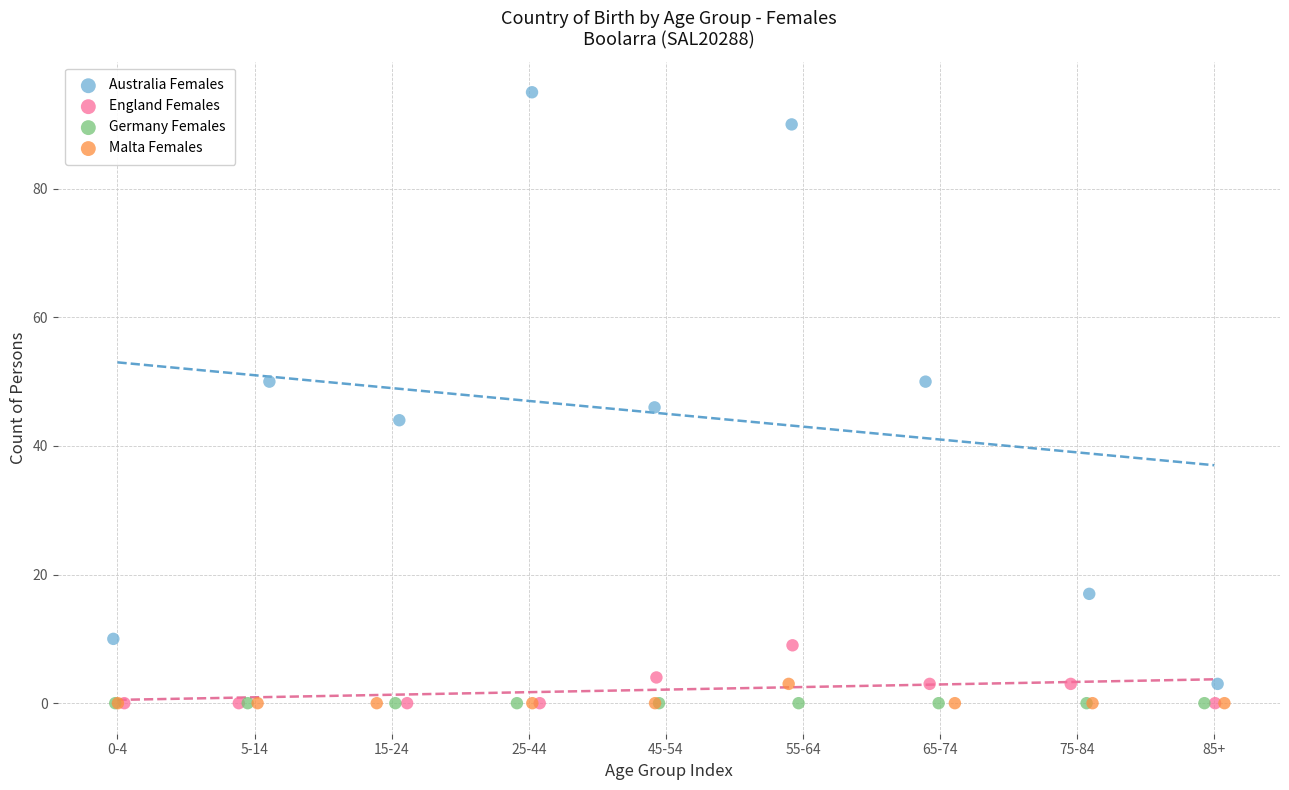

Which series contains the highest Y value?

Australia Females